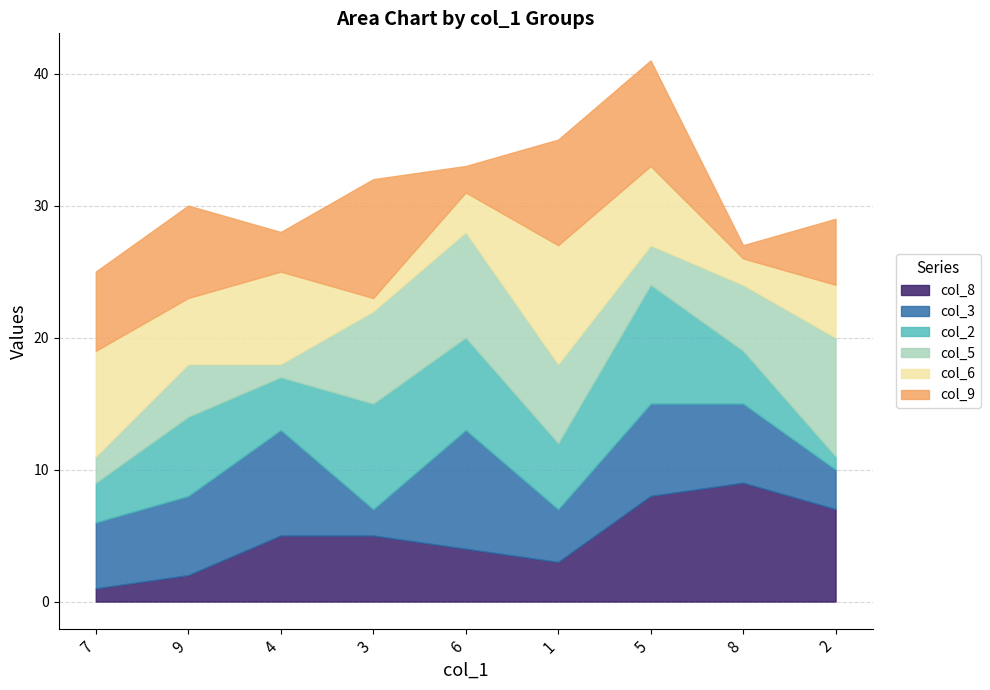

What is the value of the col_2 point at the 1st from the left?

3